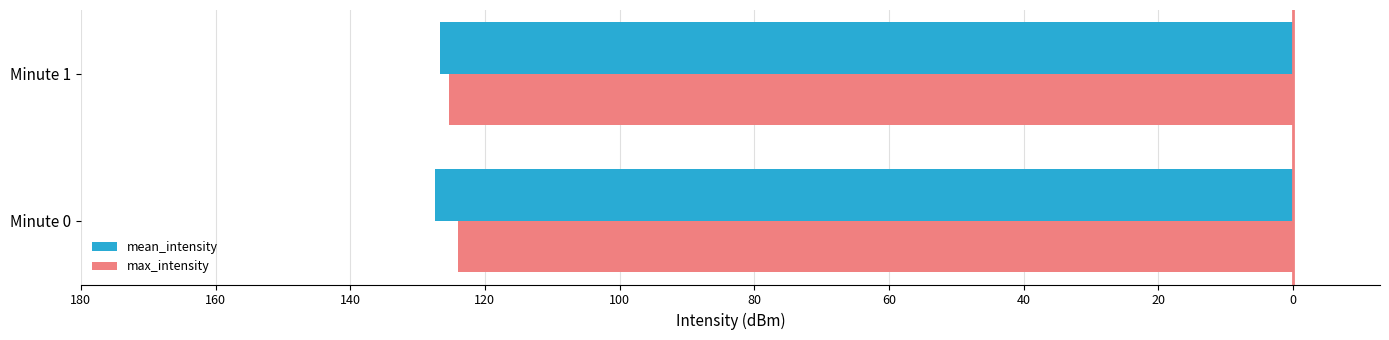

What are all the series names shown in the legend?

mean_intensity, max_intensity